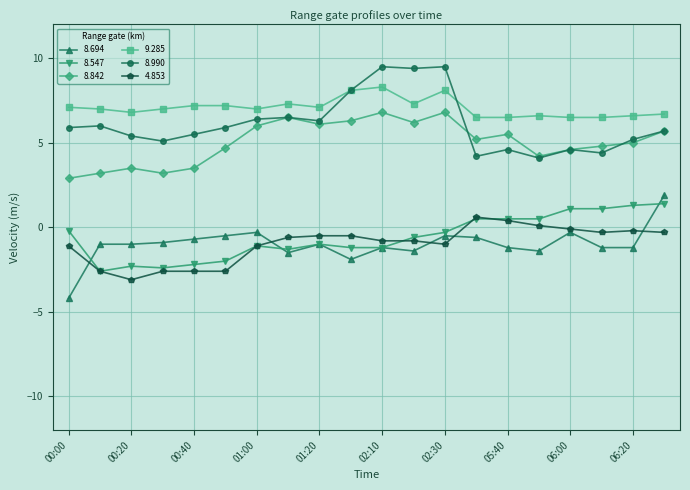

Which series has the largest total across all categories?

9.285